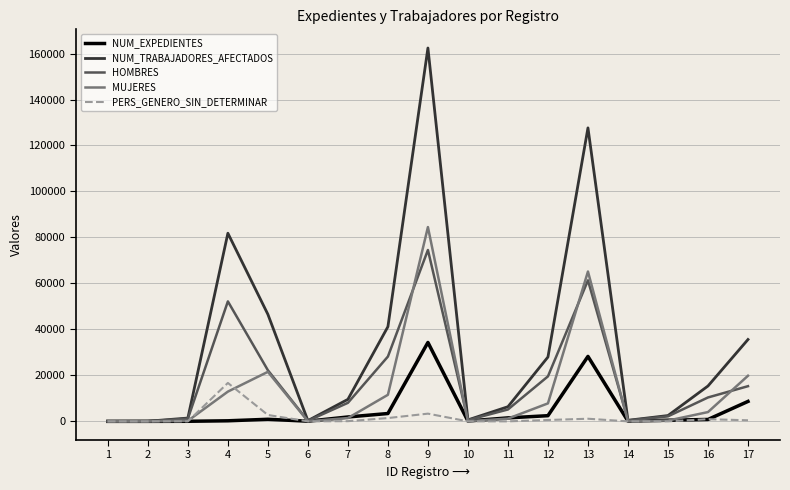

After their last crossing, which series has the higher values: PERS_GENERO_SIN_DETERMINAR or NUM_EXPEDIENTES?

NUM_EXPEDIENTES